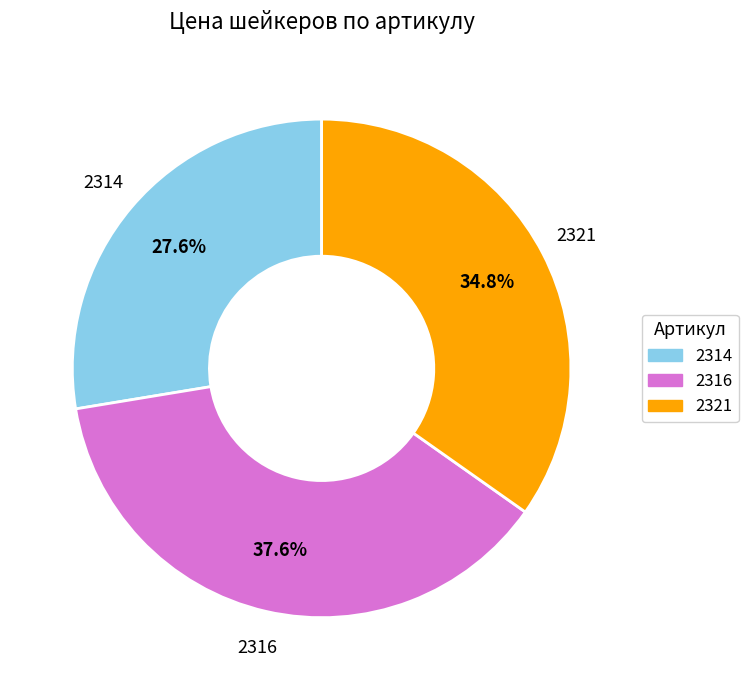

To the nearest percent, what percentage of the pie is 2314?

28%